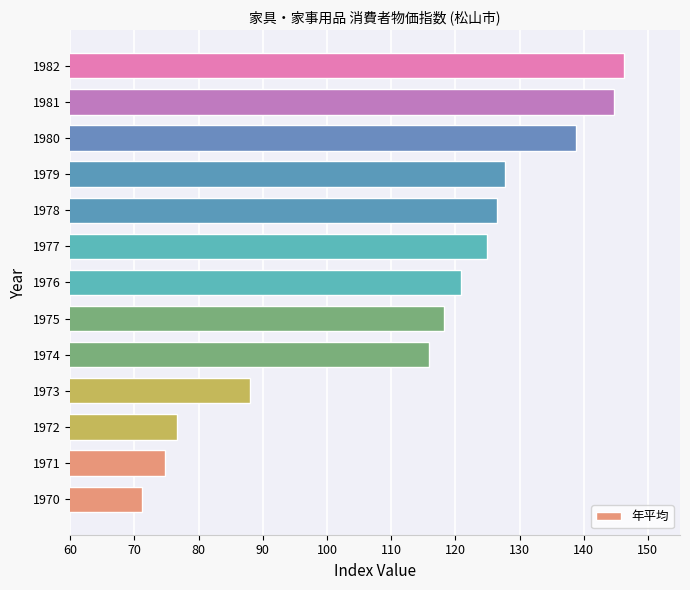

What is the difference between the values at 1982 and 1976?

25.4